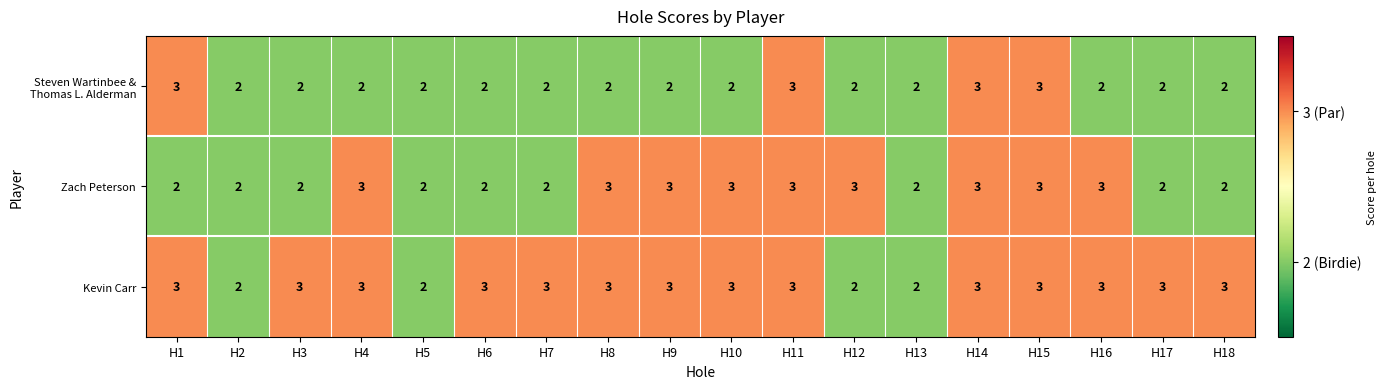

Between H7 and H16, which series saw the biggest shift?

Zach Peterson